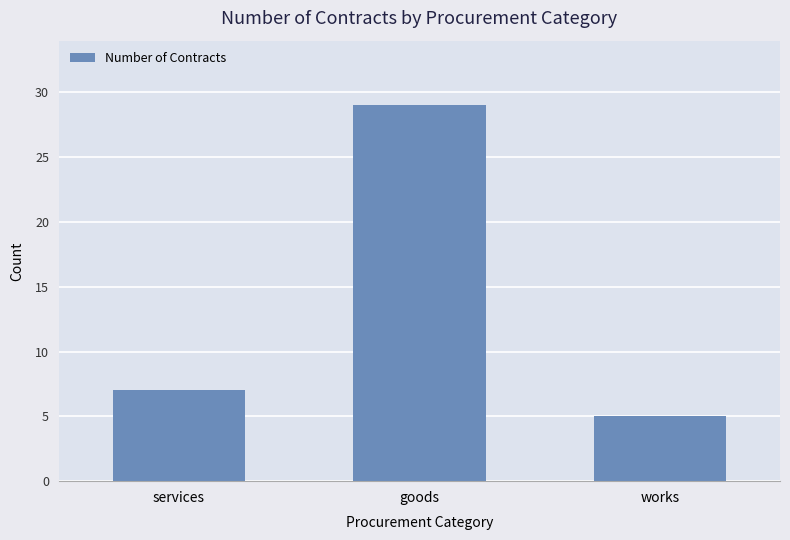

How many bars are there in total?

3